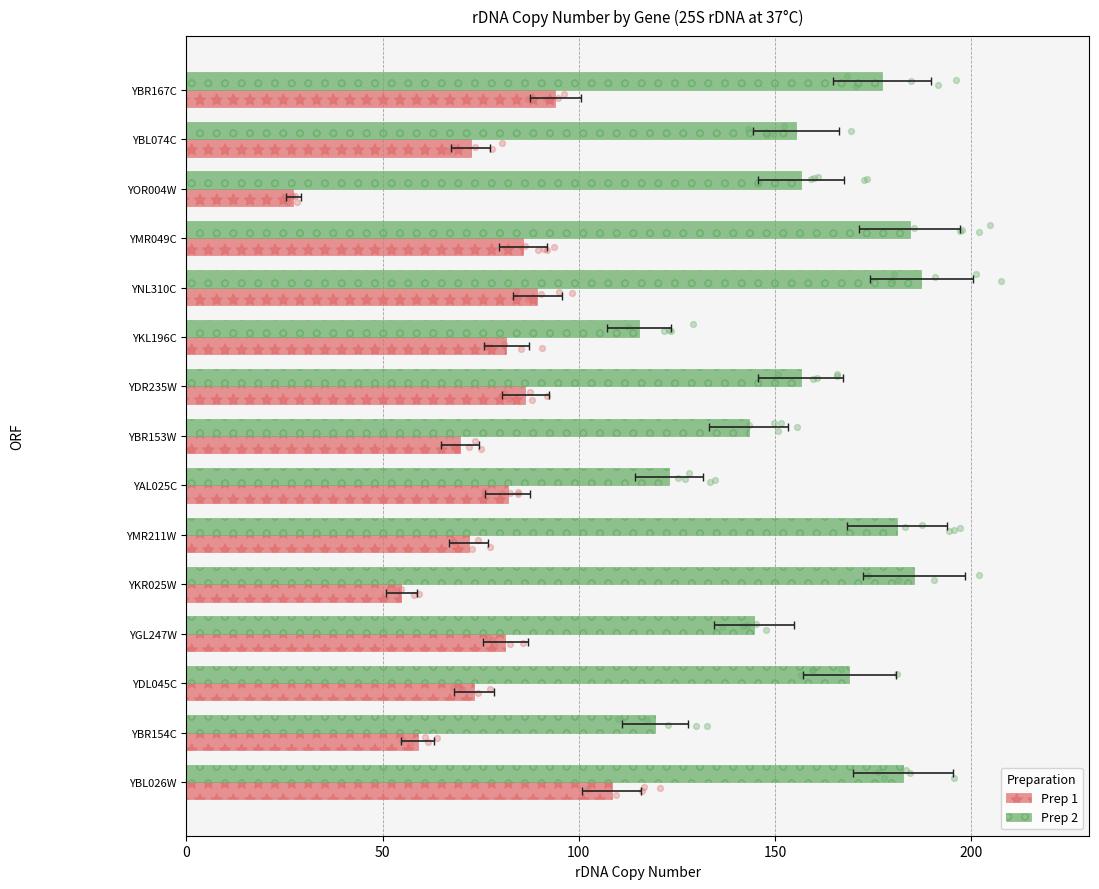

At how many categories does at least one series exceed 99?

15